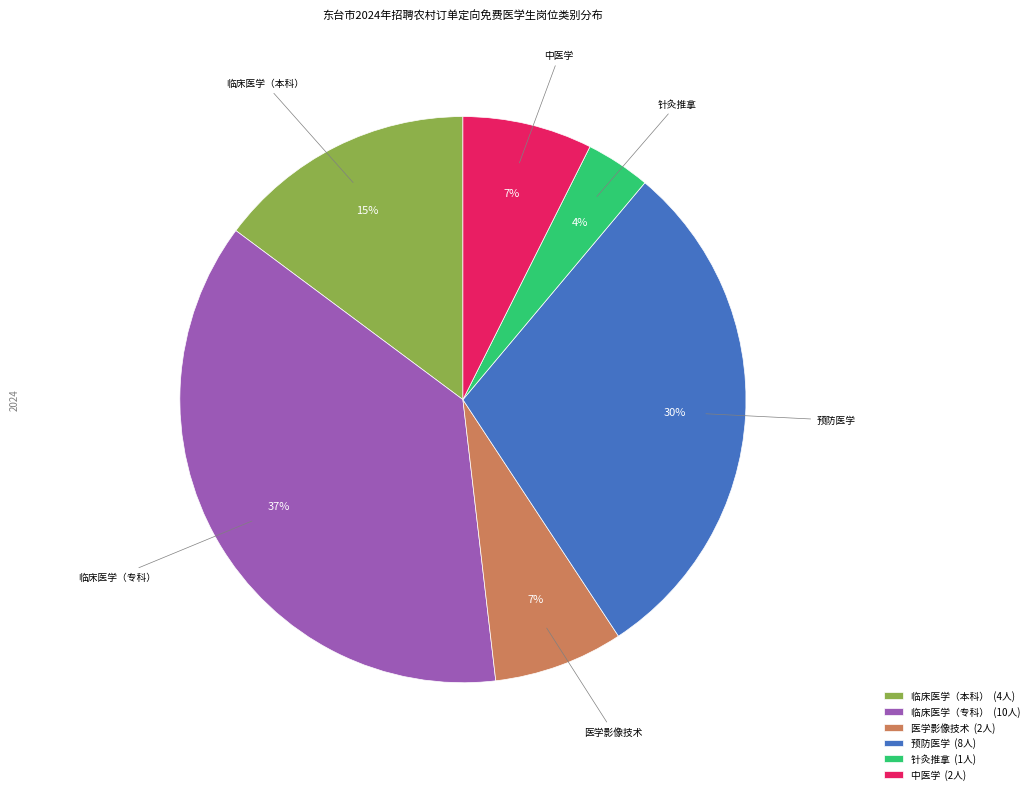

What is the ratio of the value at 医学影像技术 to the value at 临床医学（专科）?

0.2